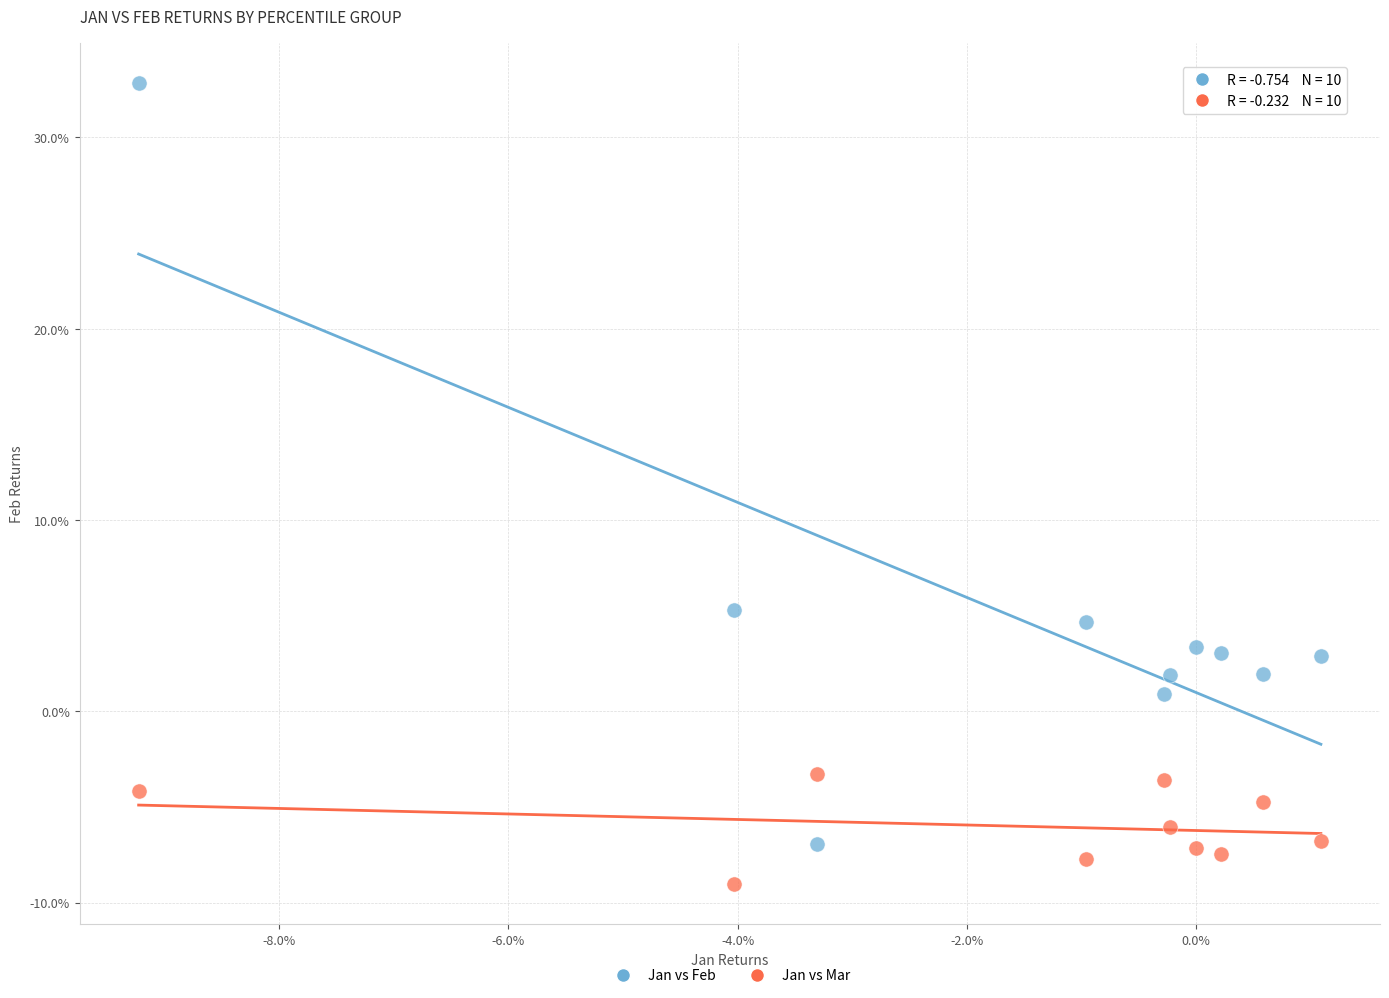

Which series contains the highest Y value?

Jan vs Feb